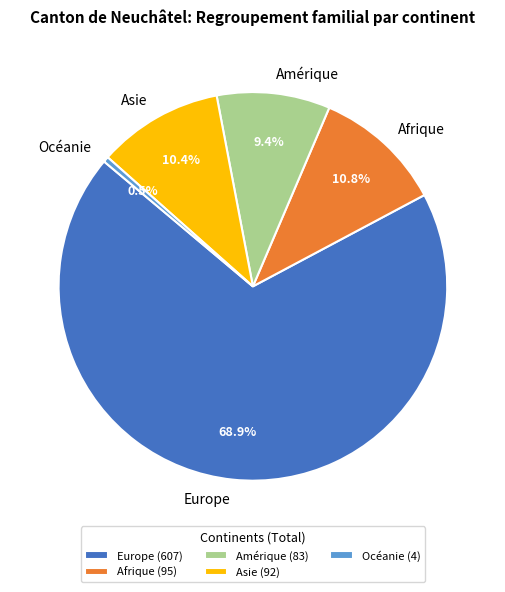

Is it true that Afrique is 11% of the pie?

True